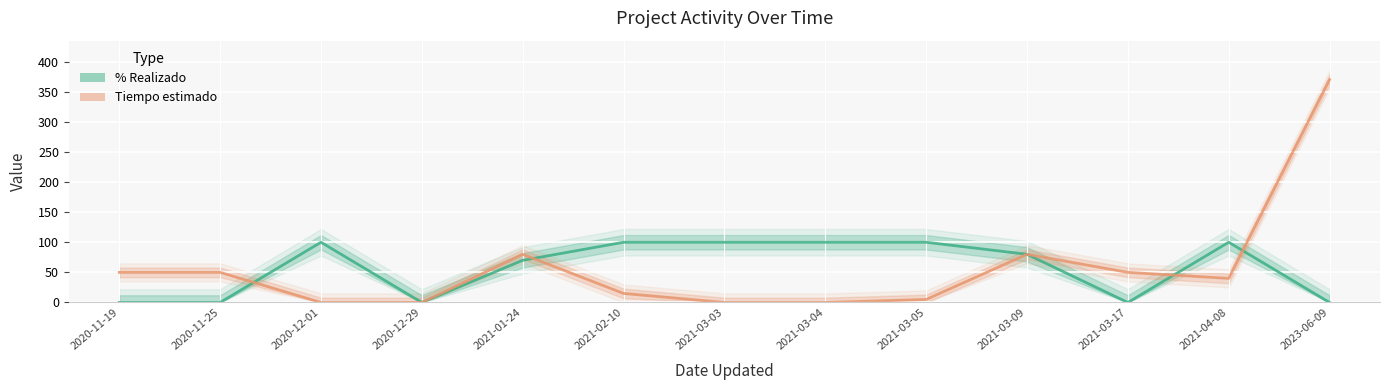

What is the label of the 11th point from the right?

2020-12-01